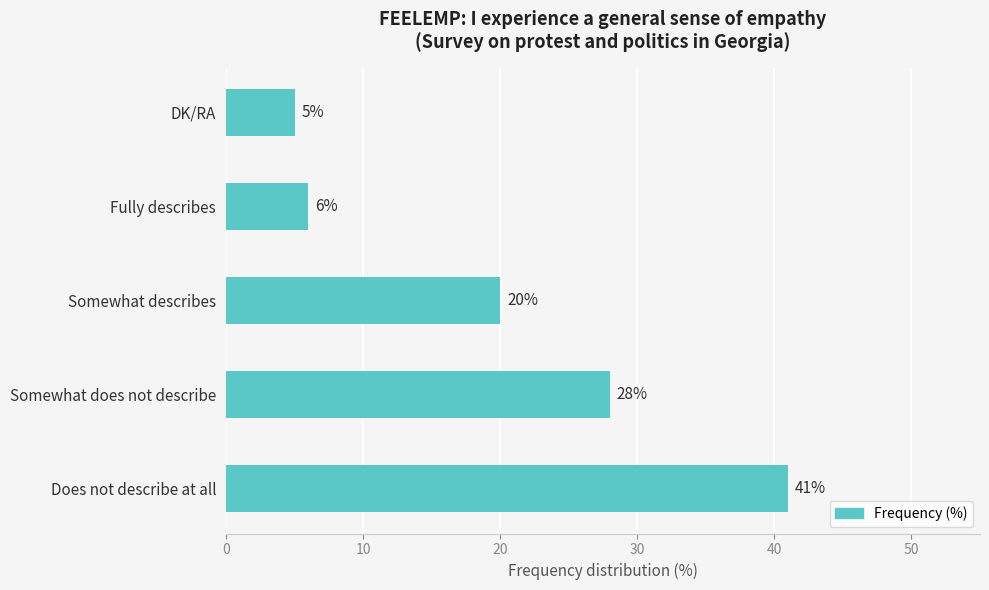

True or false: the data shows 41 at Does not describe at all.

True